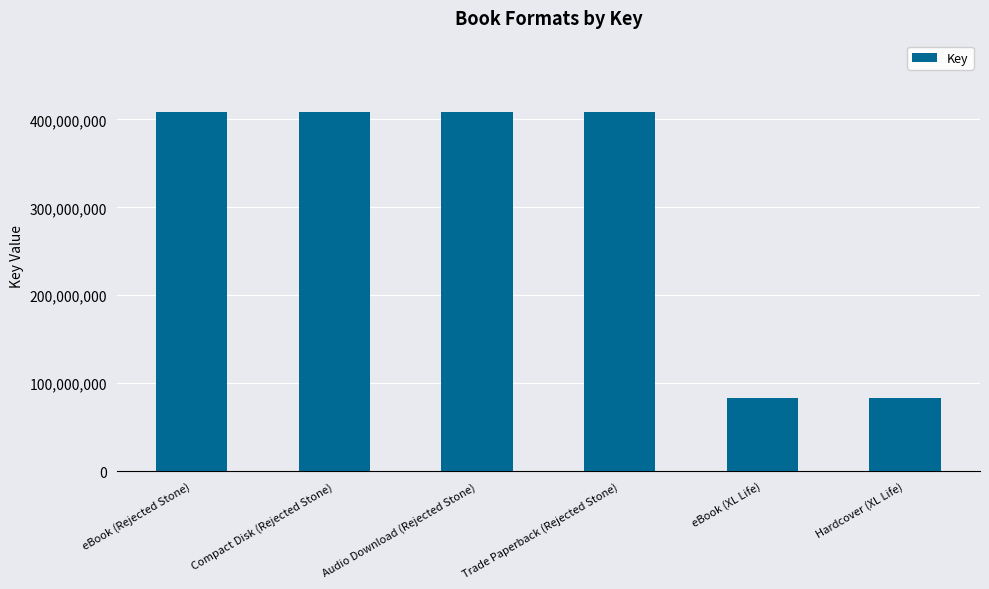

Approximately how many times larger is the value at Hardcover (XL Life) compared to Compact Disk (Rejected Stone)?

0.2